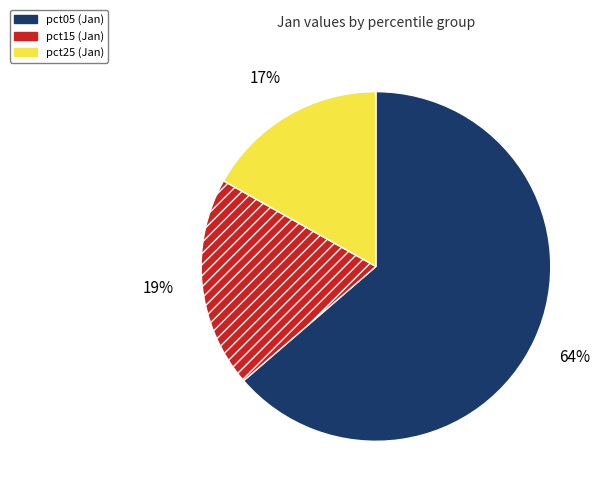

To the nearest percent, what is the difference between the largest and smallest slice percentages?

47%